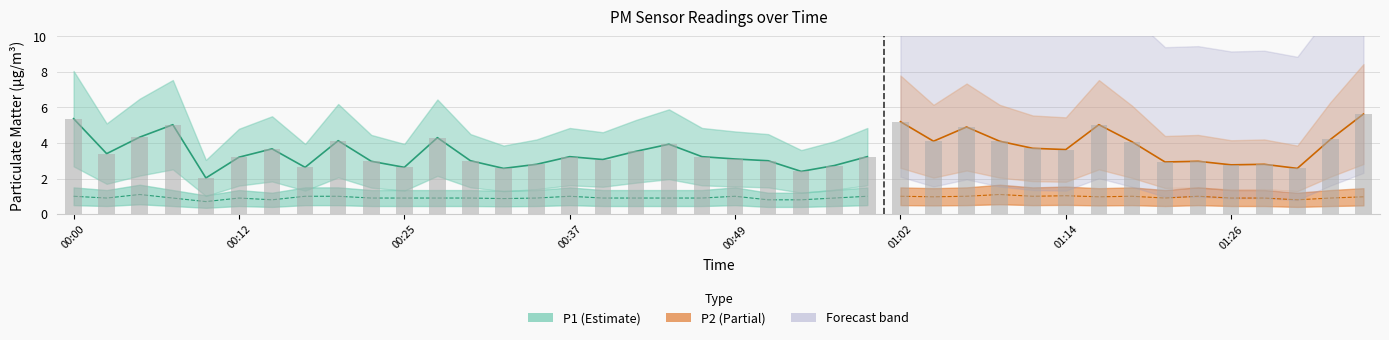

What is the difference between the P2 values at 00:10 and 00:52?

0.1